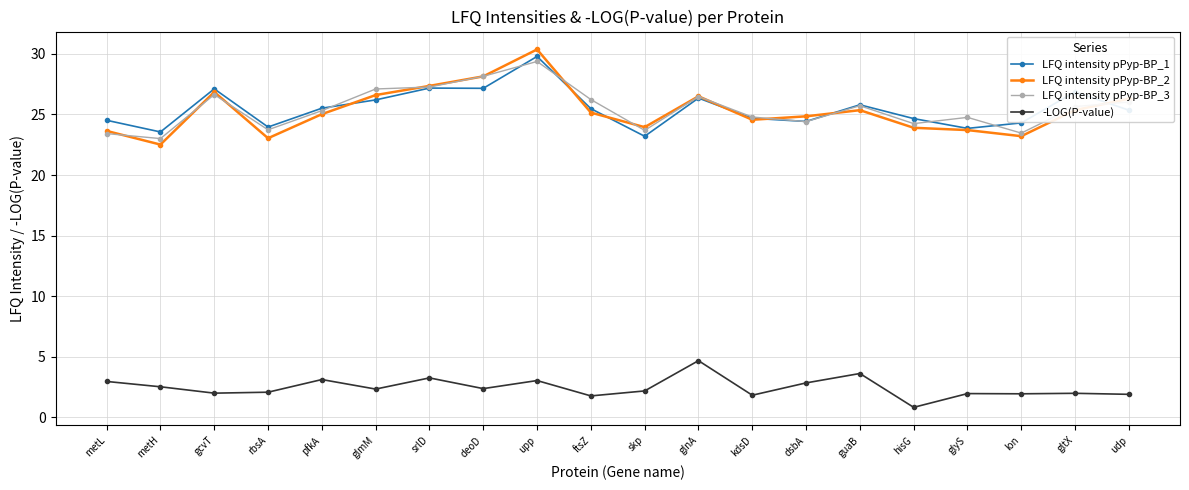

What is the label of the 13th point from the left?

kdsD